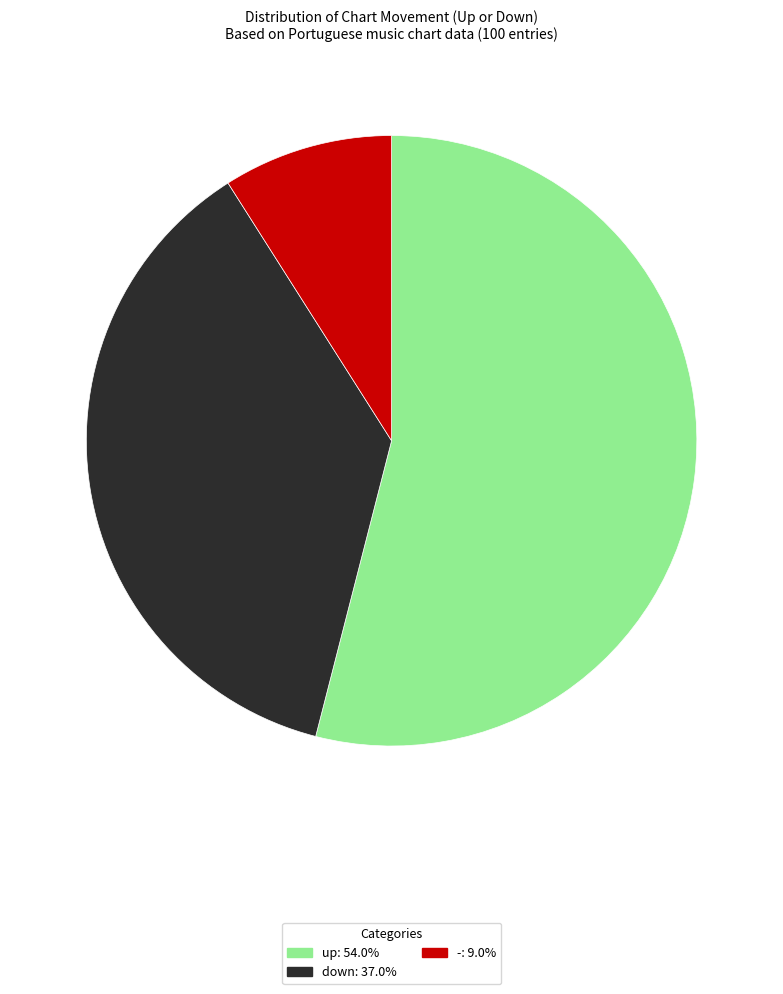

Is there any slice that represents more than half of the pie?

Yes